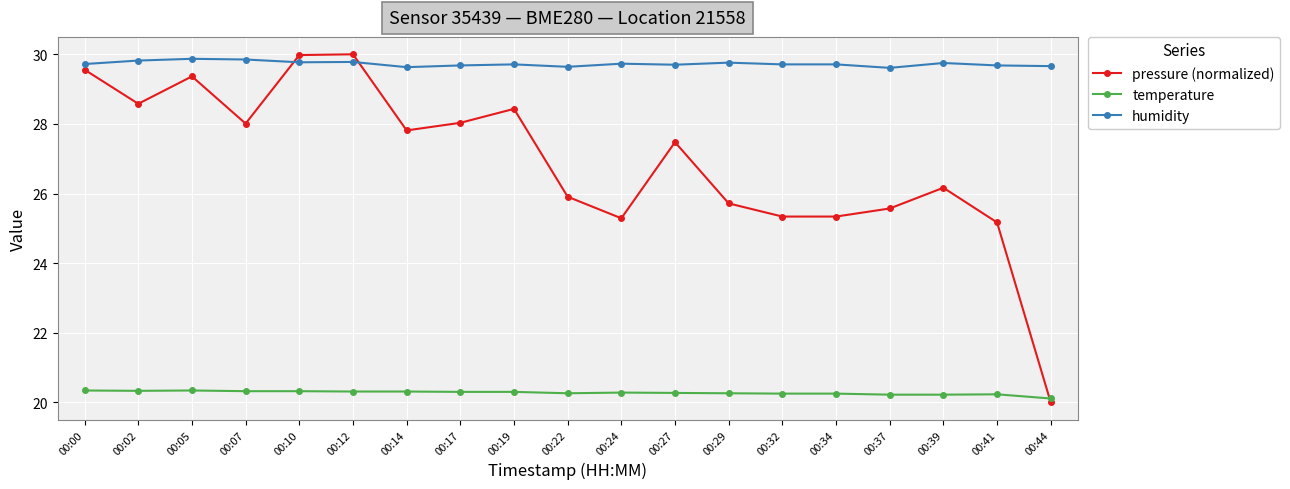

What is the maximum value for humidity?

29.9